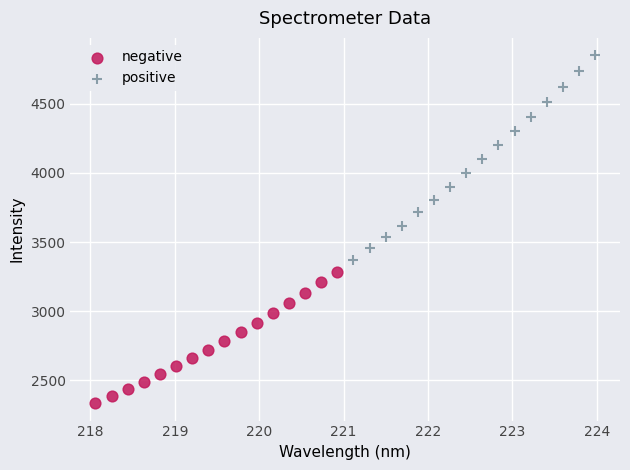

Which series contains the lowest Y value?

negative